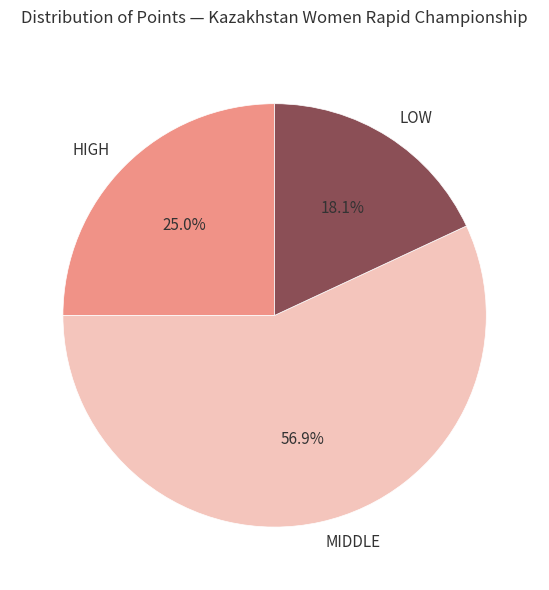

Rank the categories by value from lowest to highest.

LOW, HIGH, MIDDLE